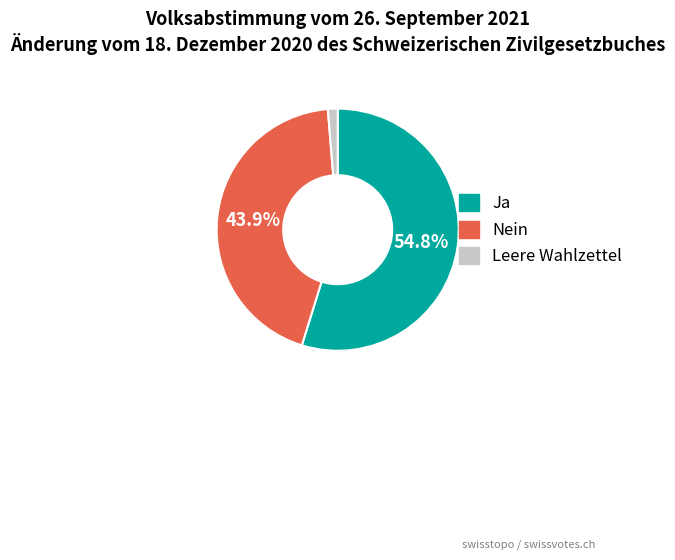

To the nearest percent, what portion does Ja represent?

55%